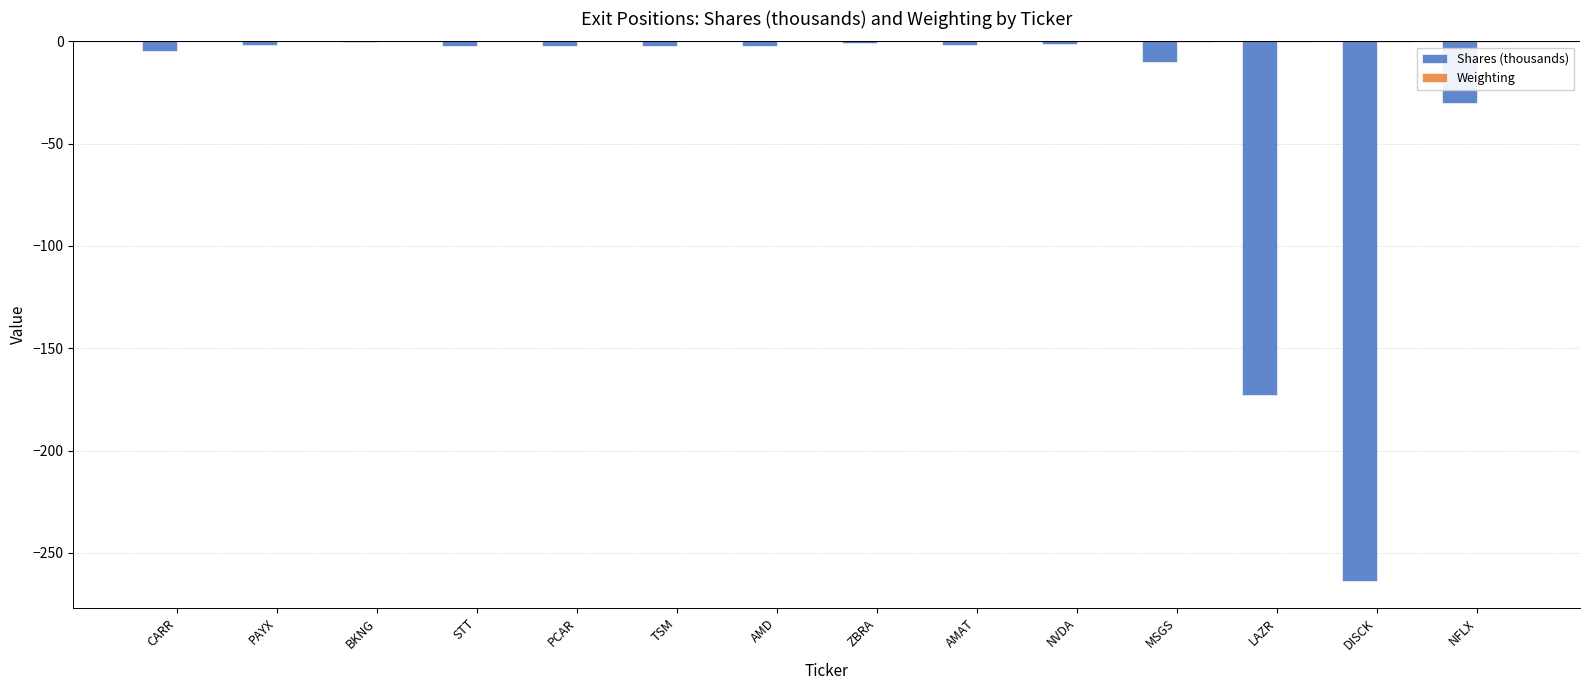

Are the bars grouped side by side (vs. stacked)?

Yes